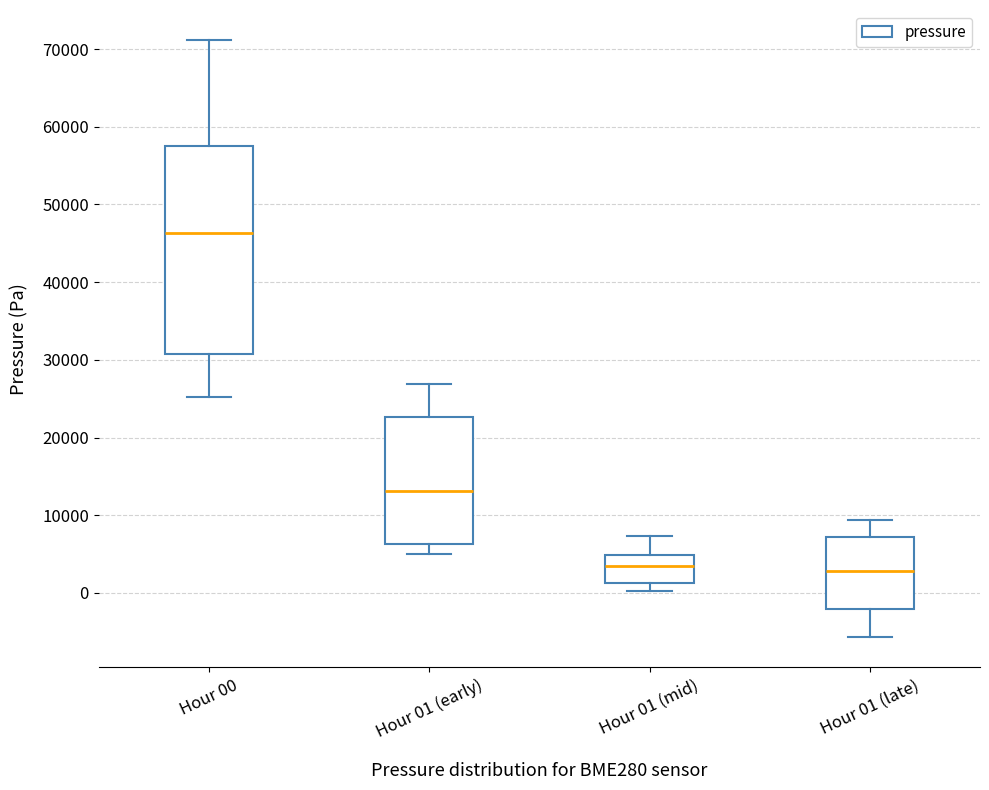

Reading left to right, transcribe this box plot: for each box, give where its median line is, the range the box spans, and where its two whiskers end, as read against the y-axis. The values are not printed on the chart, so give them approximately, as read against the axis.

Hour 00: median 46000, box 31000 to 58000, whiskers 25000 to 71000
Hour 01 (early): median 13000, box 6000 to 23000, whiskers 5000 to 27000
Hour 01 (mid): median 4000, box 1000 to 5000, whiskers 0 to 7000
Hour 01 (late): median 3000, box -2000 to 7000, whiskers -6000 to 9000